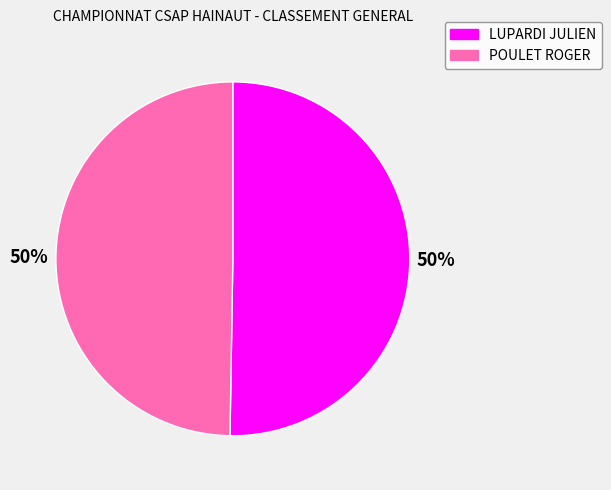

What percentage is the POULET ROGER slice, to the nearest percent?

50%